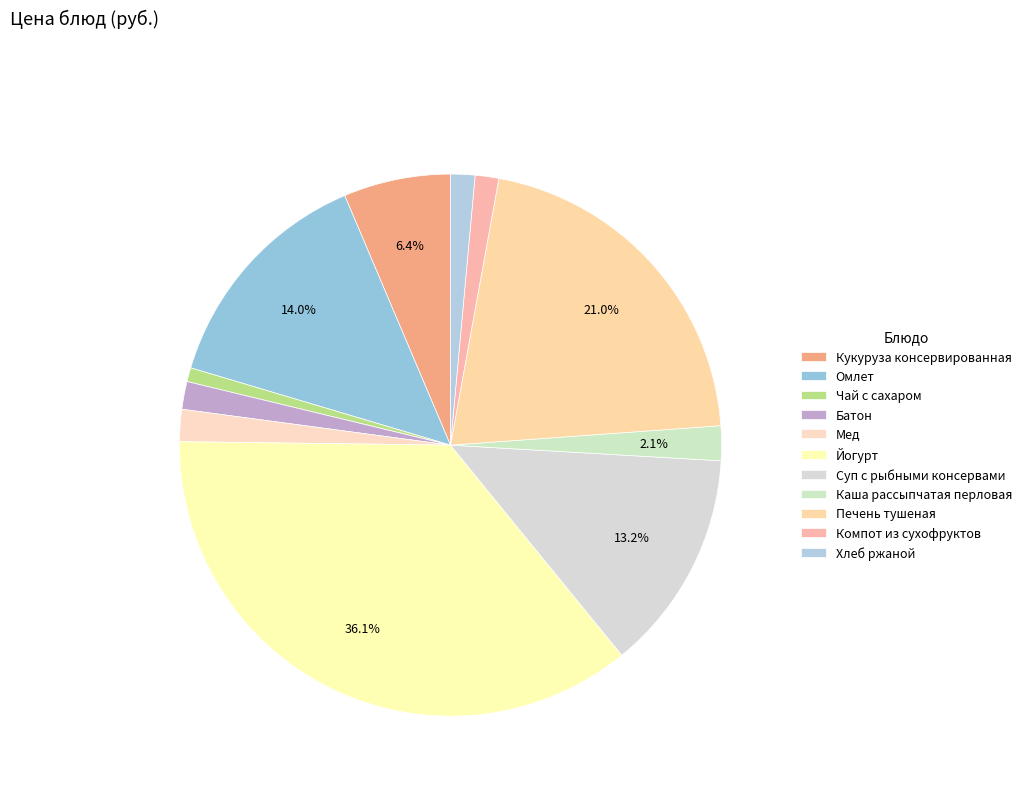

How many segments does this pie chart have?

11